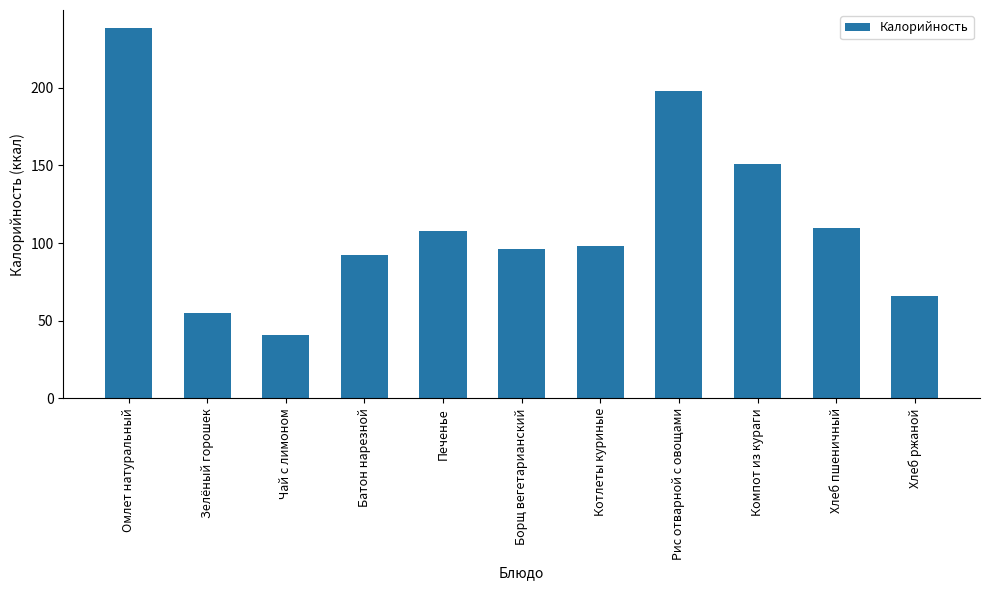

What value does the data have at Омлет натуральный?

238.0